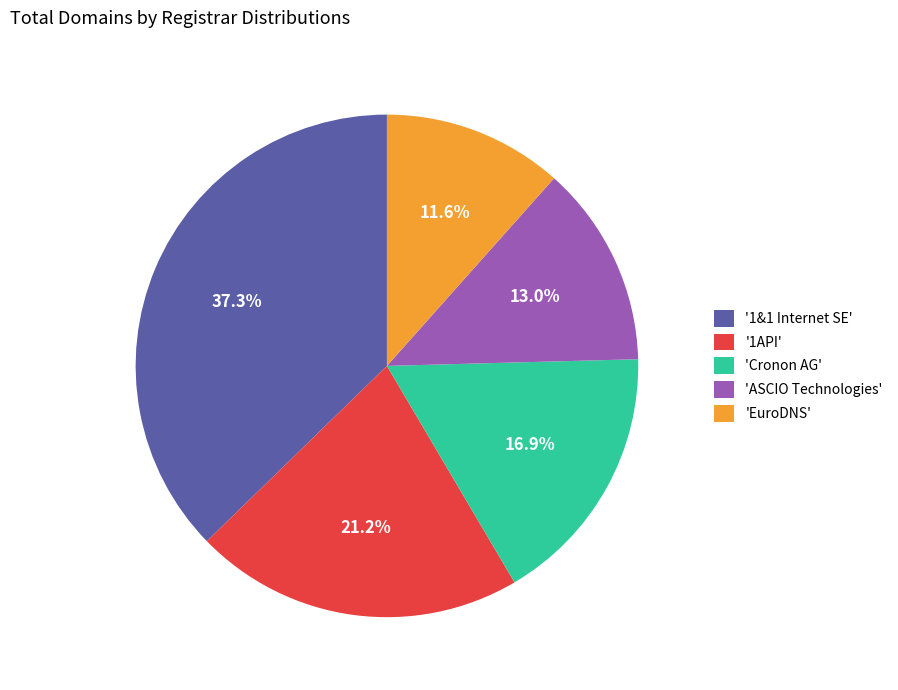

Approximately how many times larger is the value at 'Cronon AG' compared to '1API'?

0.8